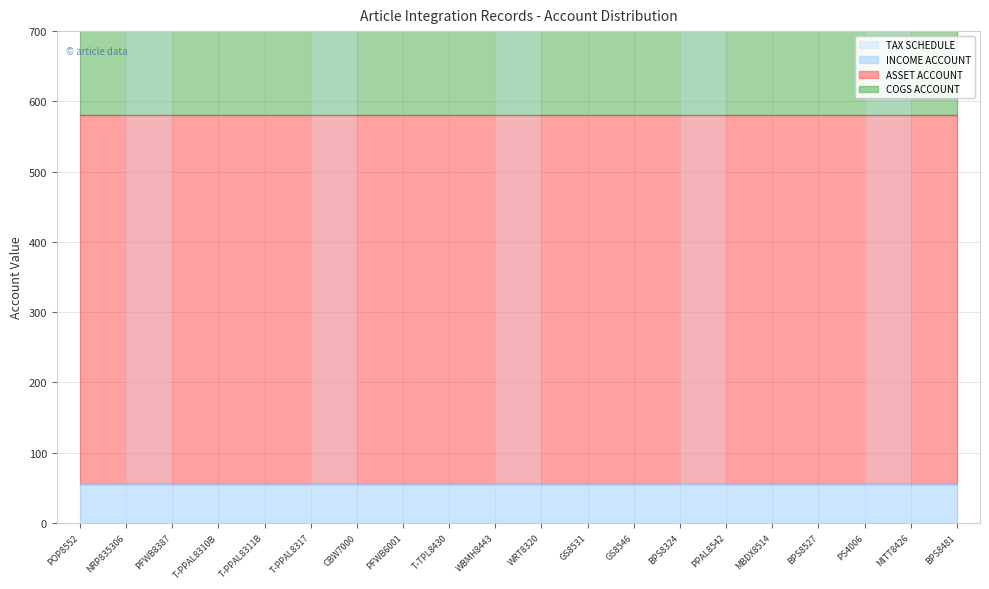

List the labels in order of INCOME ACCOUNT value, largest first.

POP8552, NRP835306, PFWB8387, T-PPAL8310B, T-PPAL8311B, T-PPAL8317, CBW7000, PFWB6001, T-TPL8430, WBMH8443, WRT8320, GS8531, GS8546, BPS8324, PPAL8542, MBDX8514, BPS8527, PS4006, MITT8426, BPS8481